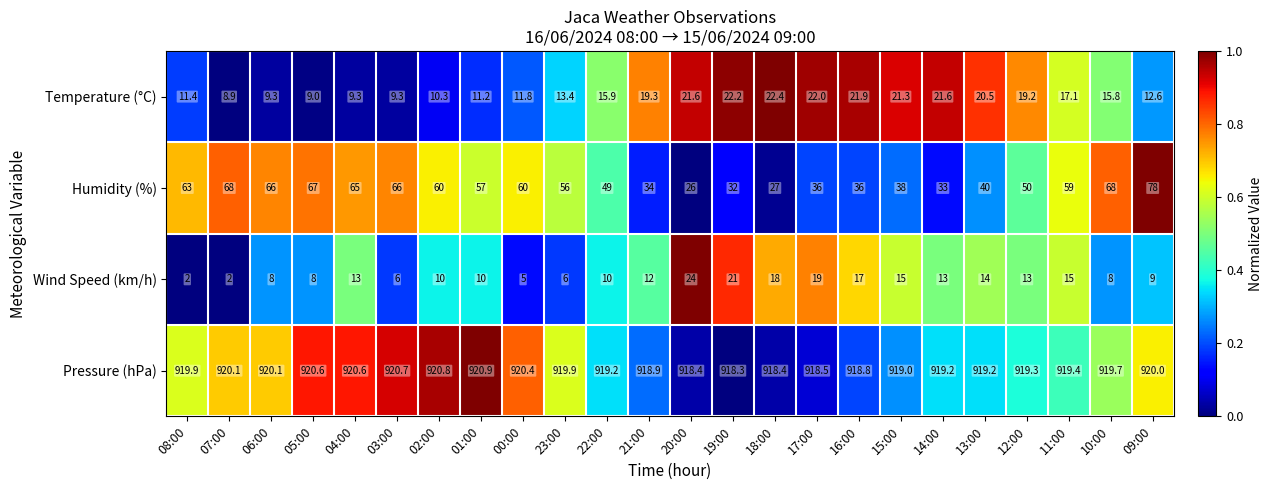

What is the sum of all Temperature (°C) values?

377.3